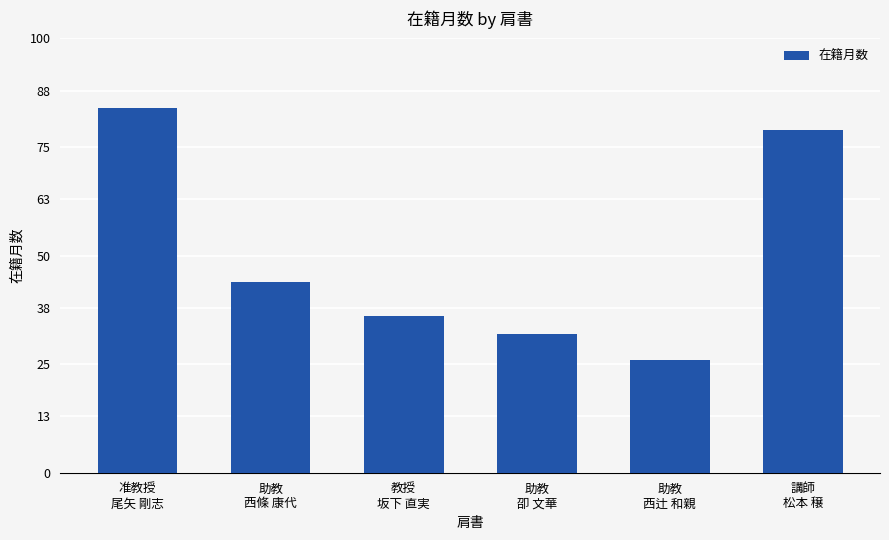

What is the difference between the second highest and second lowest values?

47